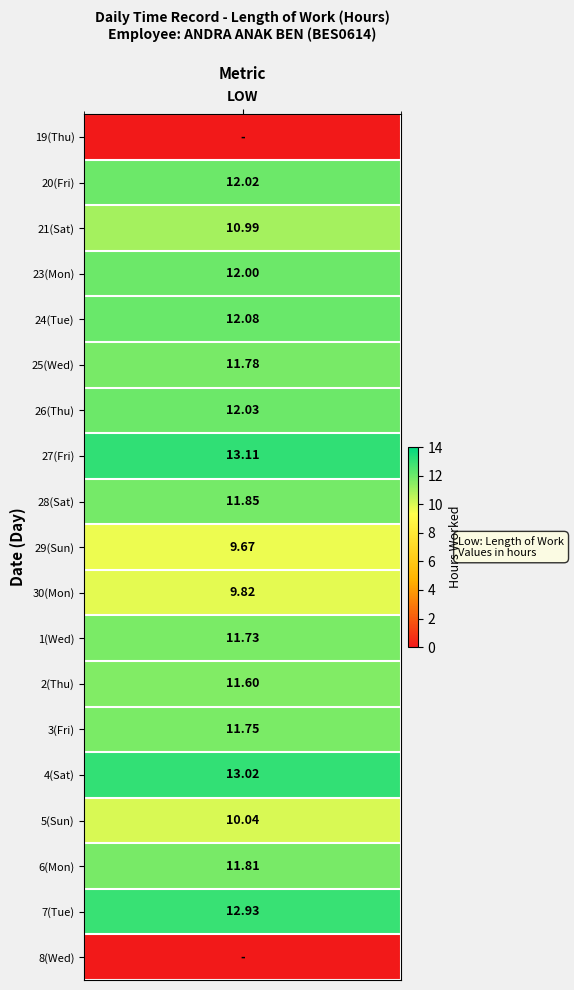

At which label does 28 reach its minimum?

1